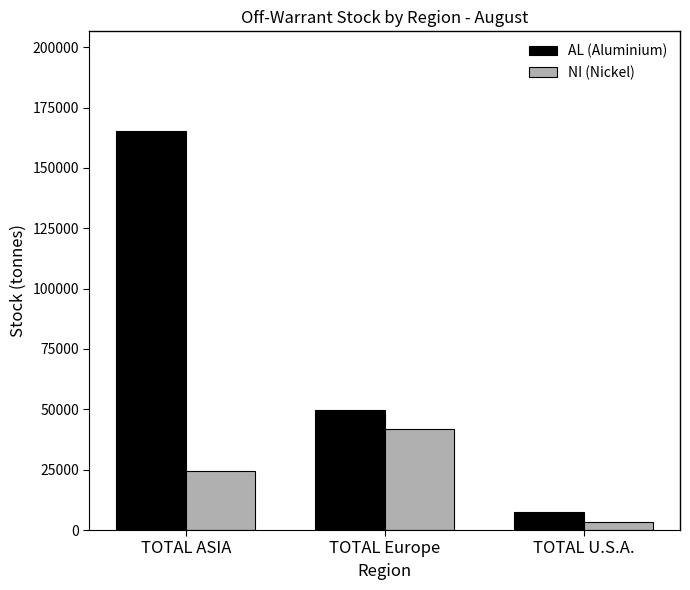

Which series has the largest total across all categories?

AL (Aluminium)